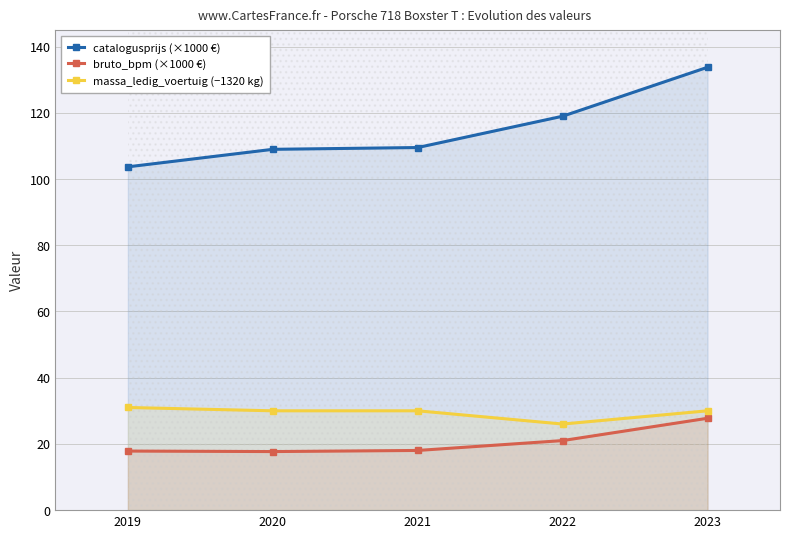

How many categories are shown in the chart?

5